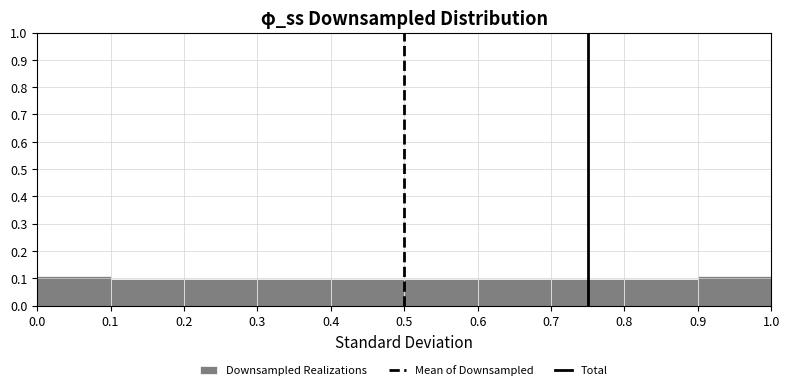

Reading left to right, list every bar in this chart as the range it spans on the x-axis followed by its height. The values are not printed on the chart, so give them approximately, as read against the axis.

0.0 to 0.1: 0.11
0.1 to 0.2: 0.10
0.2 to 0.3: 0.10
0.3 to 0.4: 0.10
0.4 to 0.5: 0.10
0.5 to 0.6: 0.10
0.6 to 0.7: 0.10
0.7 to 0.8: 0.10
0.8 to 0.9: 0.10
0.9 to 1.0: 0.11